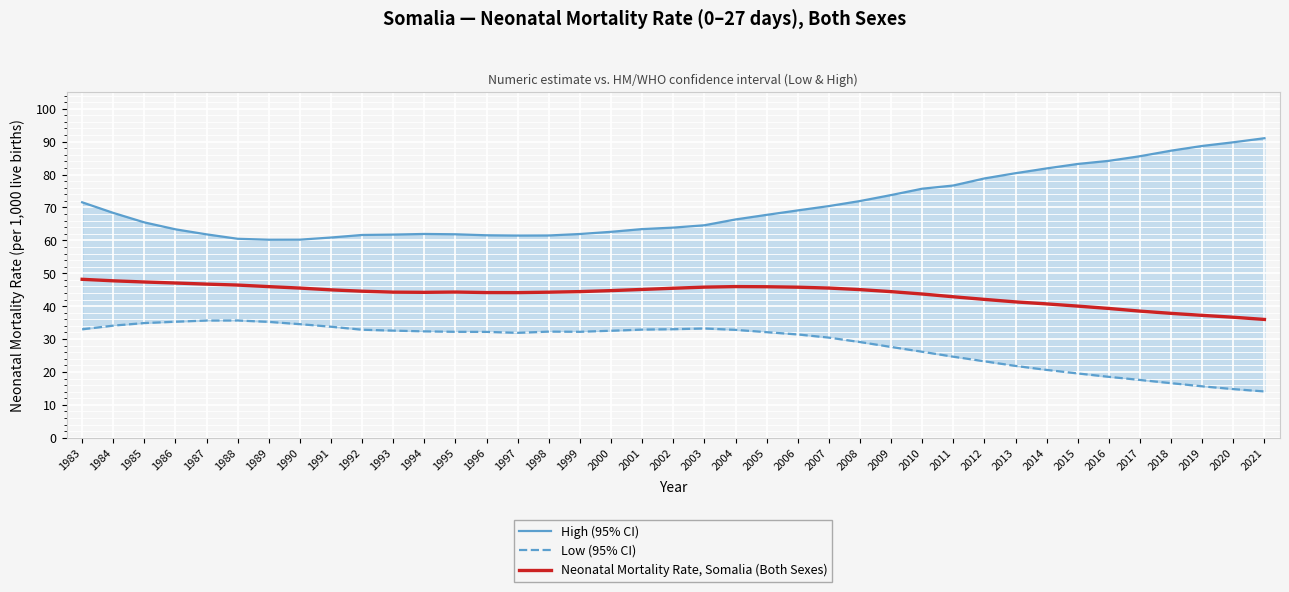

True or false: High (95% CI) and Low (95% CI) cross at least once.

False